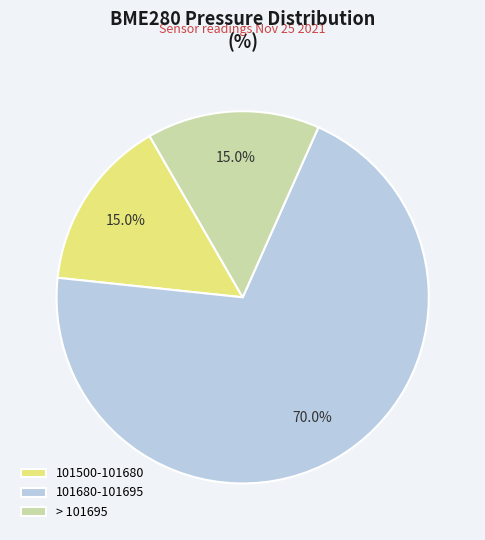

How many slices are in this pie chart?

3